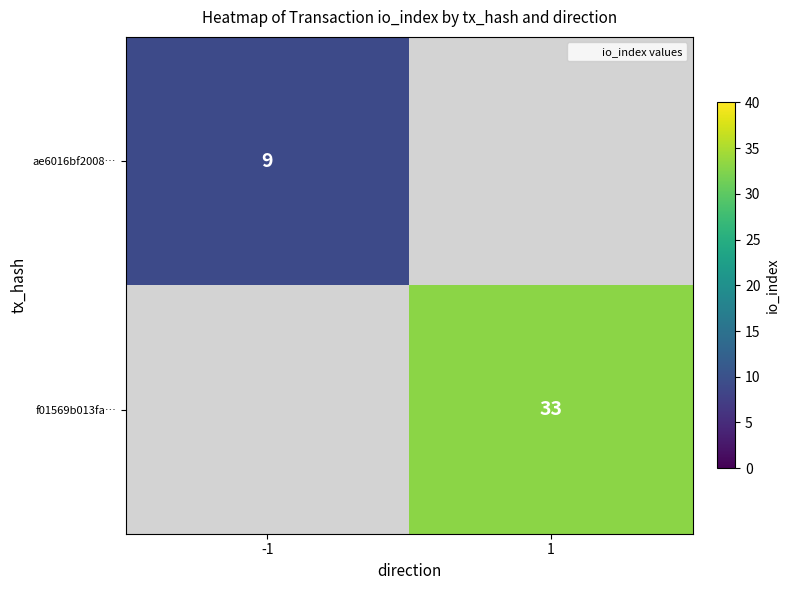

At how many categories does at least one series exceed 14?

1